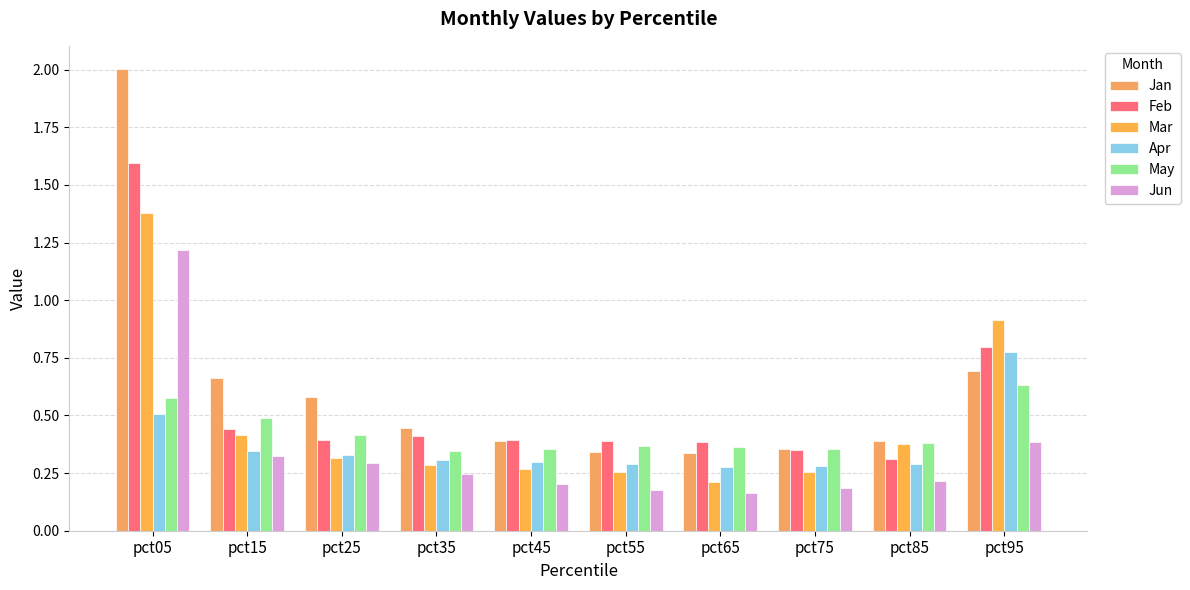

Are the bars grouped side by side (vs. stacked)?

Yes